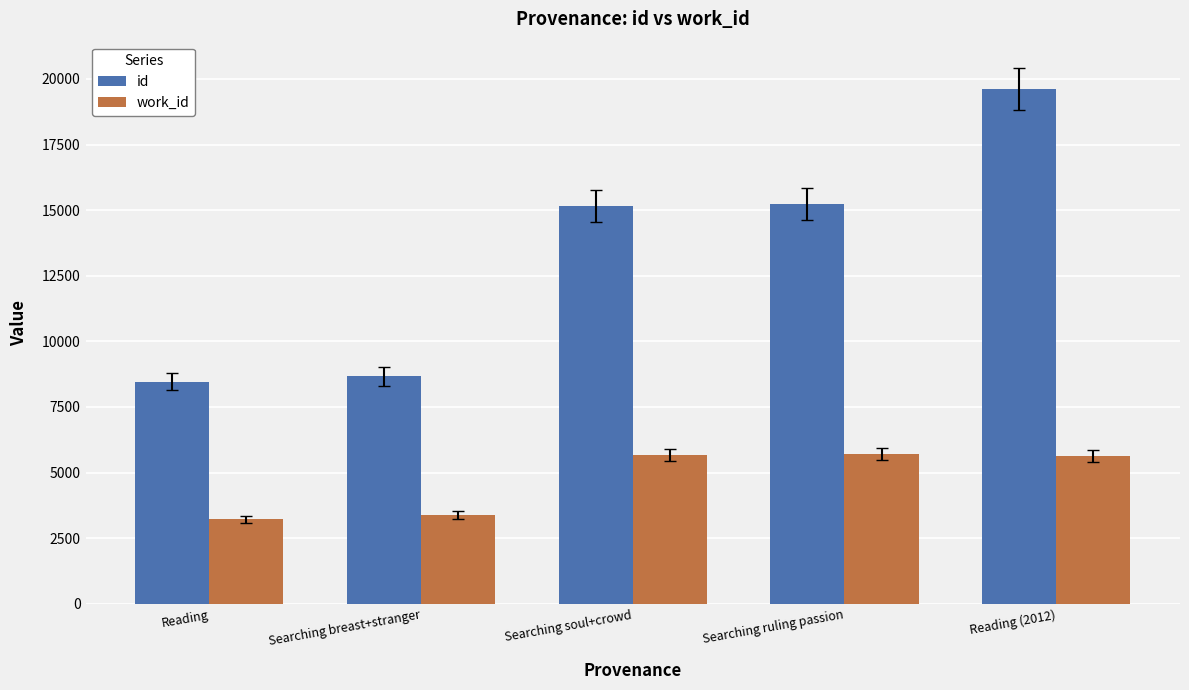

What is the difference between the highest and lowest values at Reading?

5244